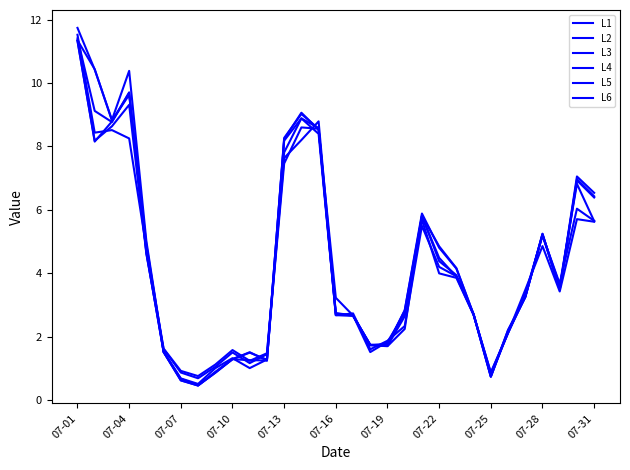

Is this an area chart (filled region under the line)?

No